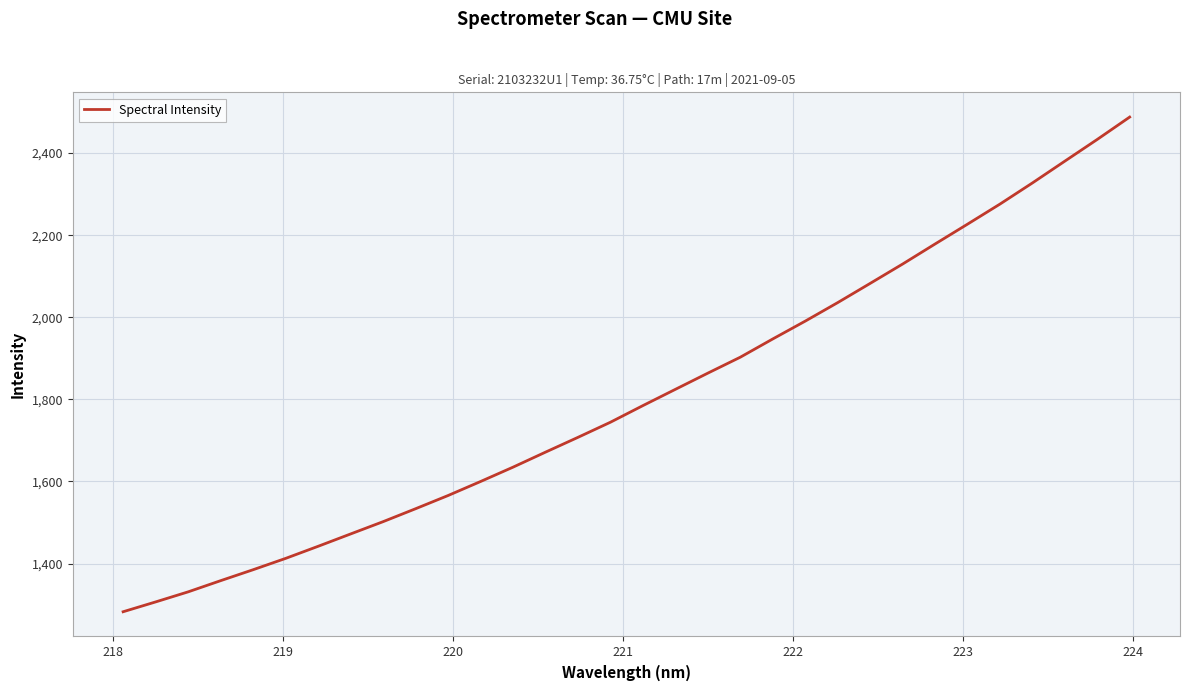

What is the minimum value shown in the chart?

1282.5